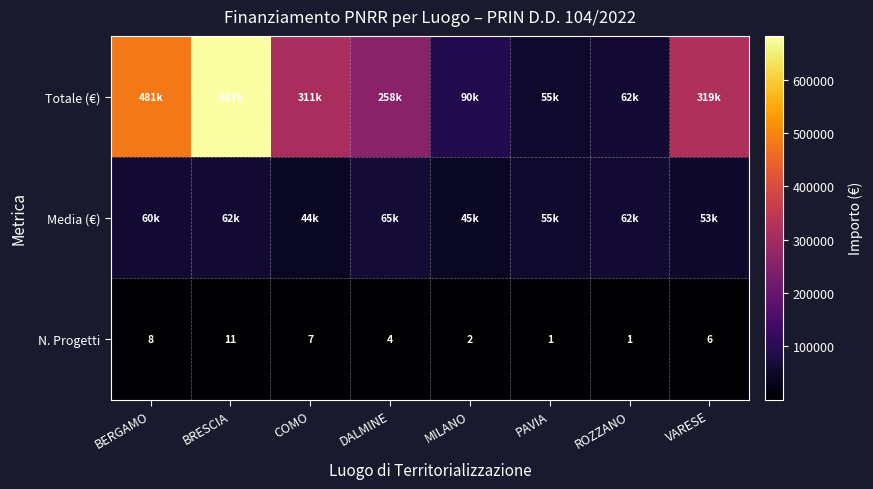

At which label does N. Progetti reach its peak?

BRESCIA